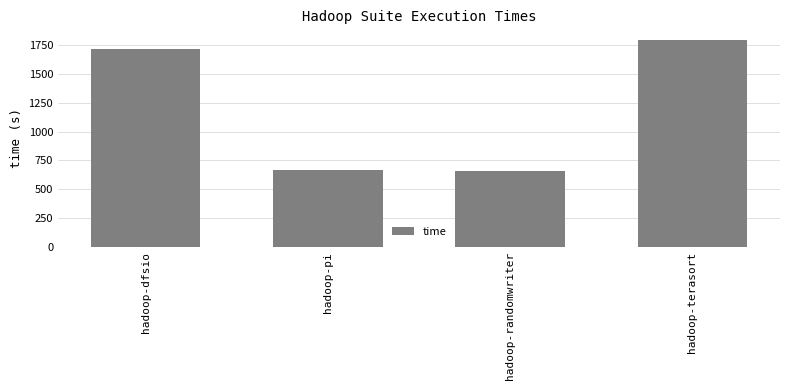

The chart shows a value of 359.5 at hadoop-dfsio. True or false?

False